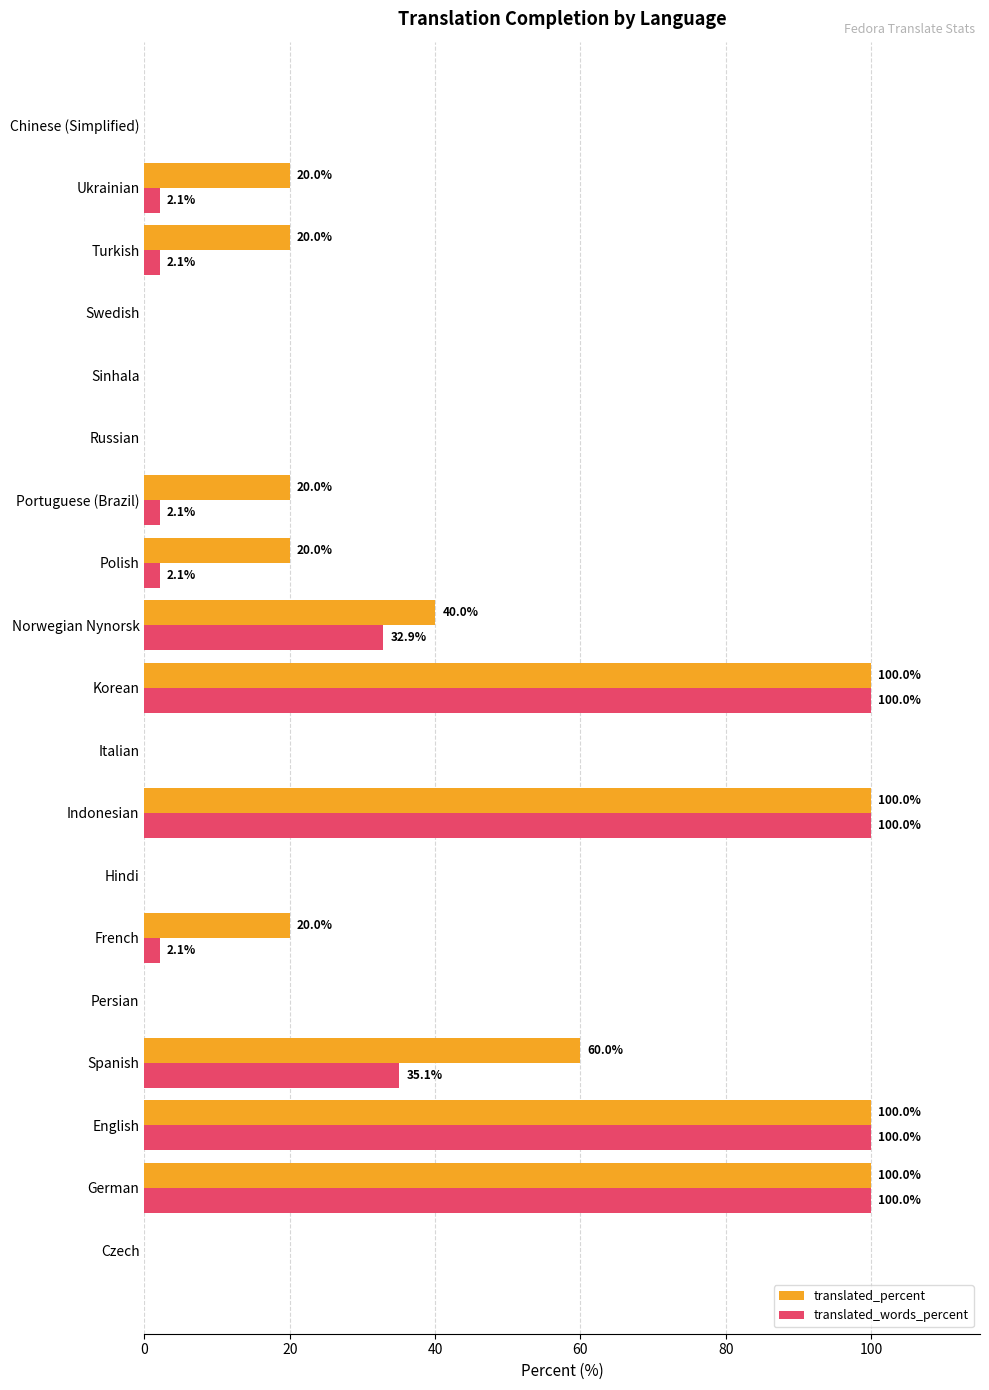

What is the highest value of the translated_words_percent series?

100.0